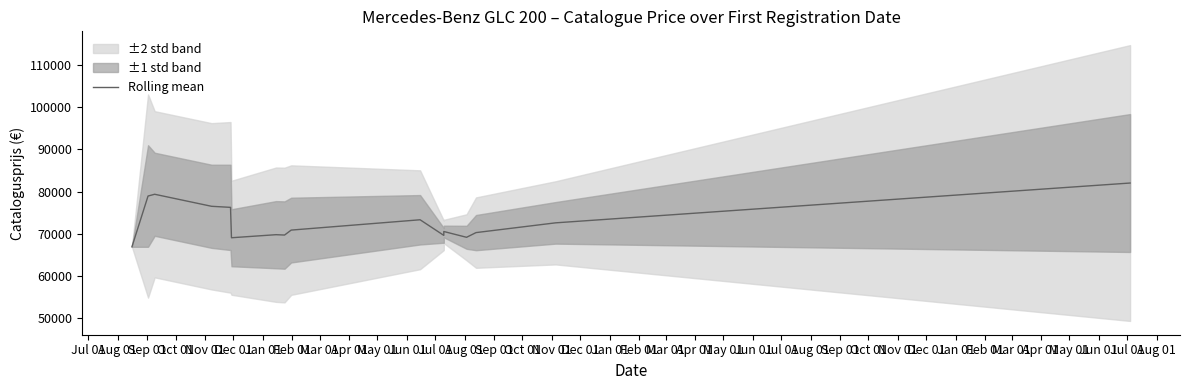

Reading left to right, list all the values displayed in this chart.

66920.0	78942.5	79356.7	76509.5	76255.5	69063.2	69787.8	69704.8	70876.5	73319.5	69624.8	70543.0	69171.0	70282.8	72593.8	82016.5